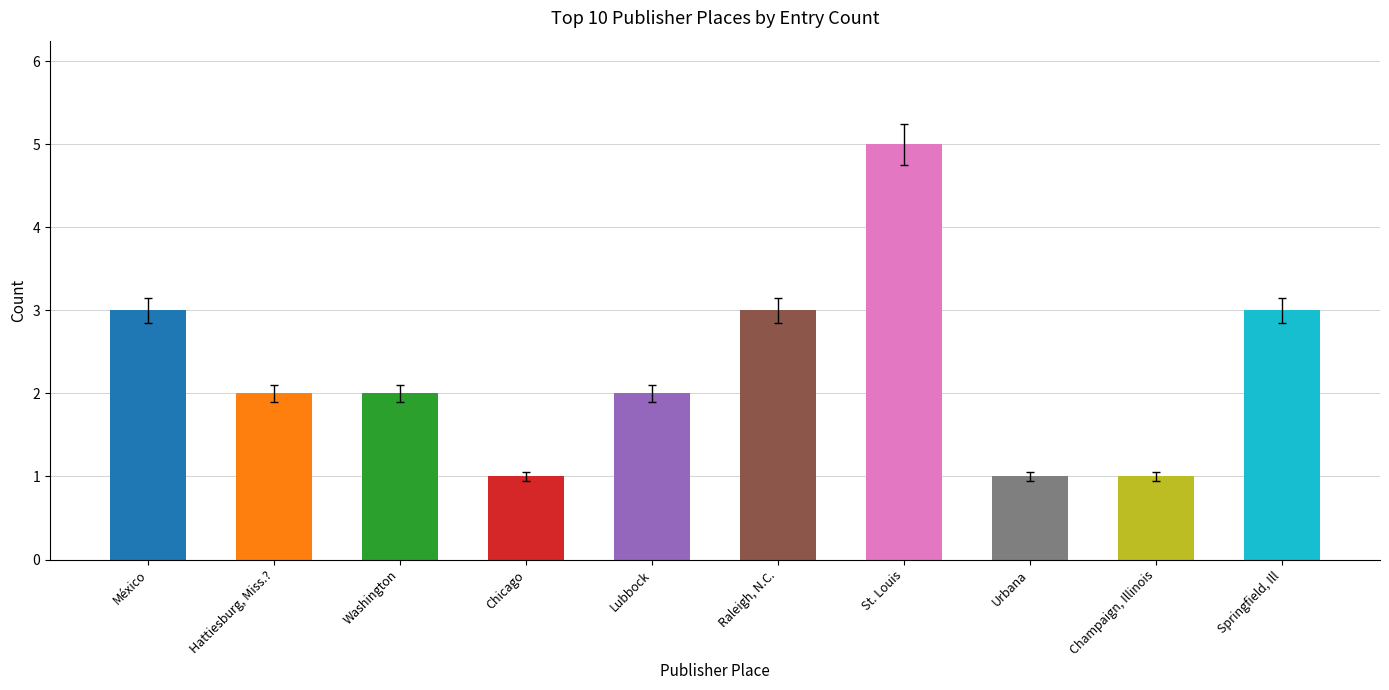

What is the ratio of the value at Chicago to the value at Lubbock?

0.5